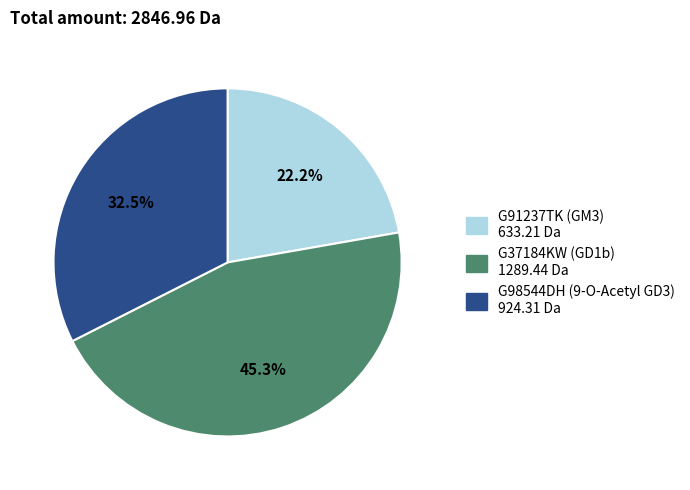

What is the smallest slice in the pie chart?

G91237TK